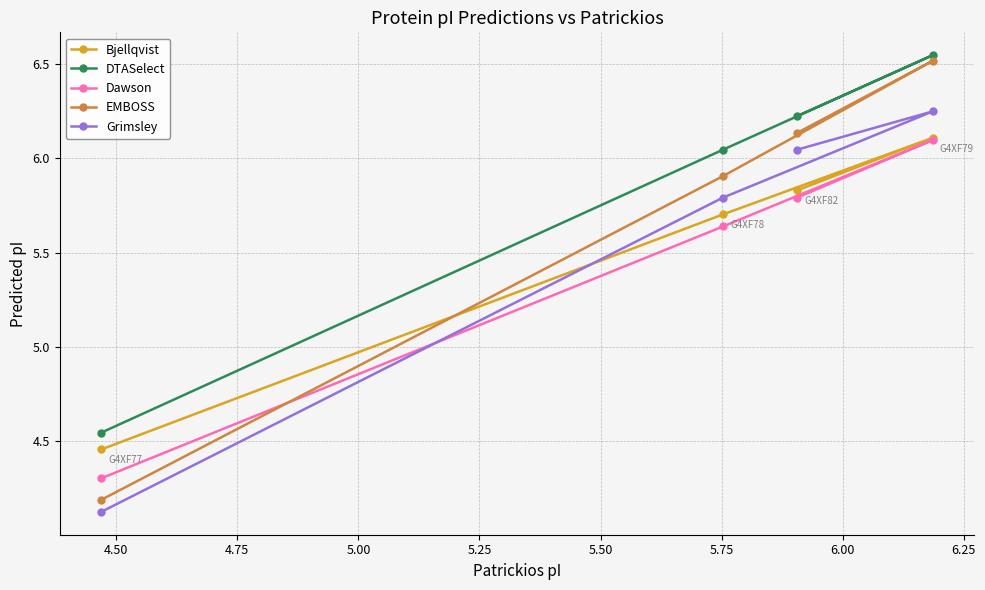

Is this an area chart (filled region under the line)?

No